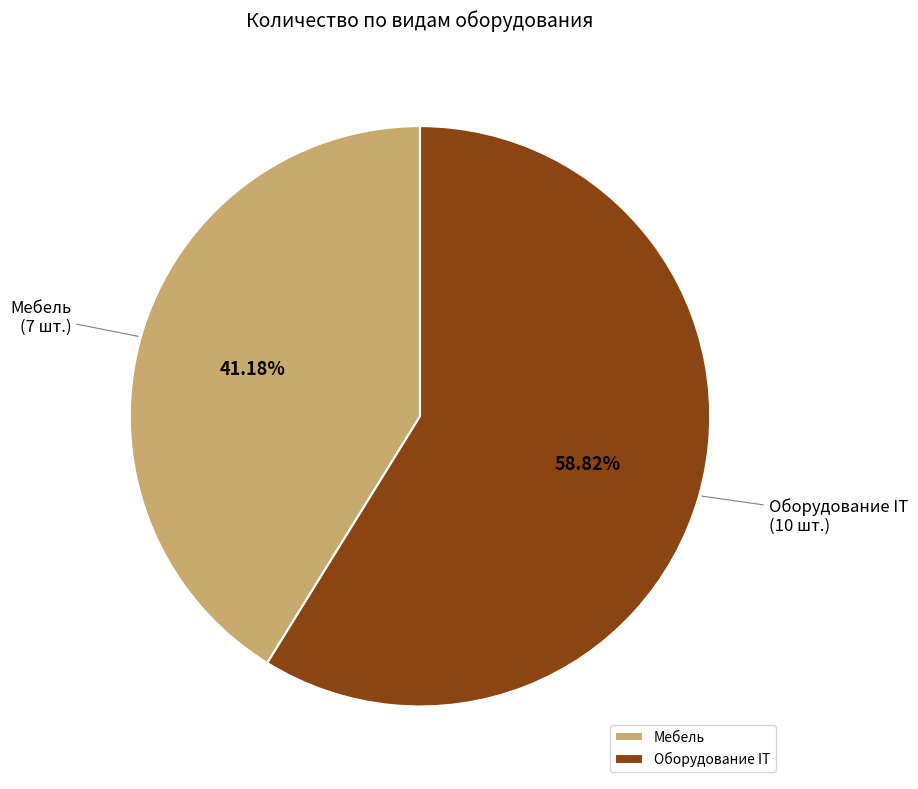

What percentage is NOT represented by Оборудование IT?

41.2%